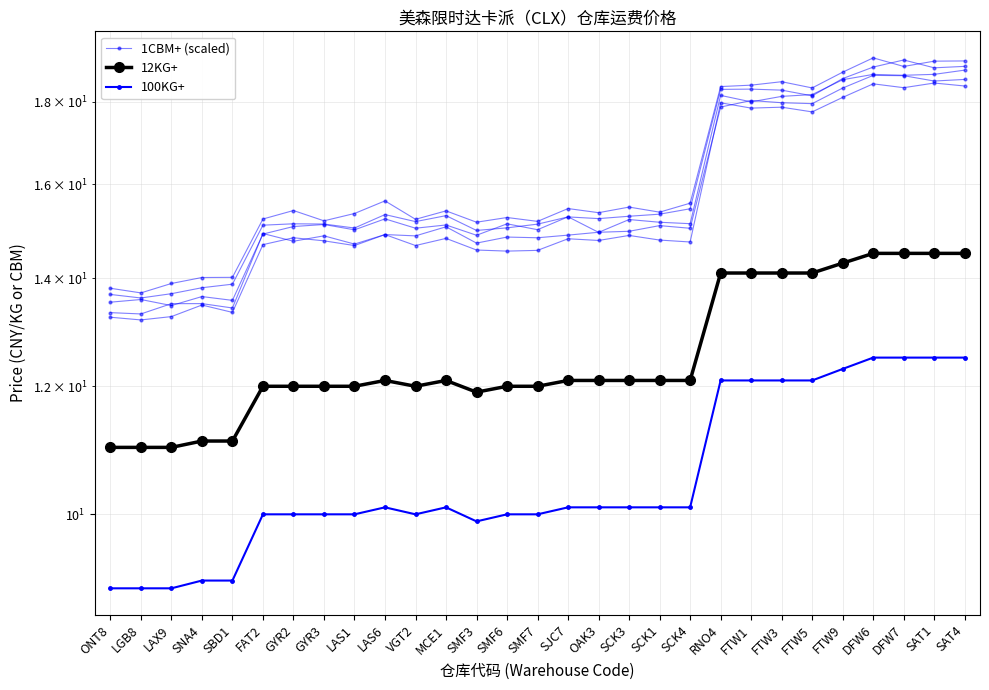

In 1CBM+ (scaled), how many points are lower than both neighbors (excluding endpoints)?

10